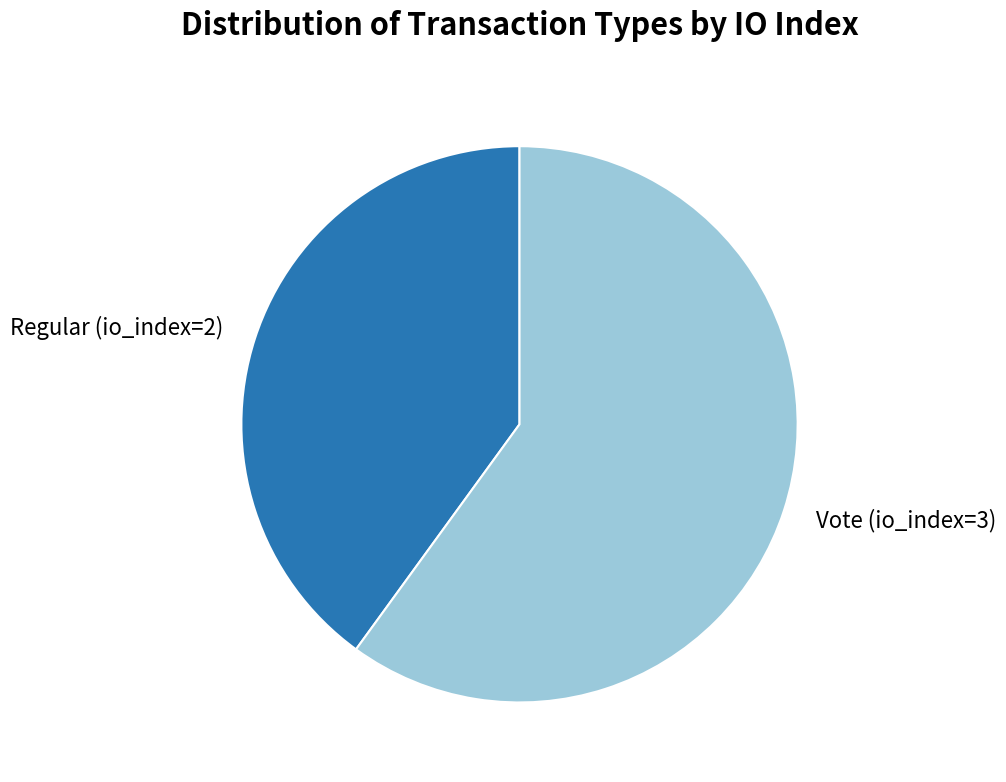

Do Regular (io_index=2) and Vote (io_index=3) together represent more than half of the pie?

Yes